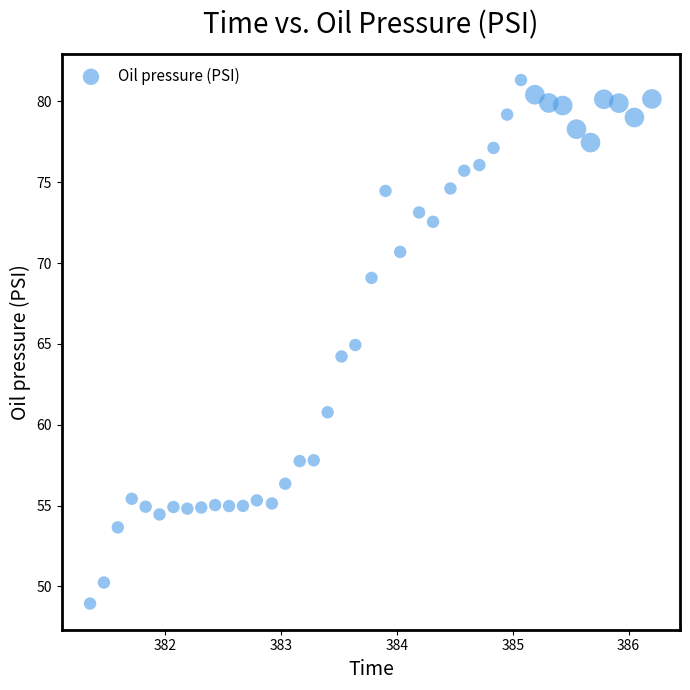

What is the range of X values (max minus min)?

4.9